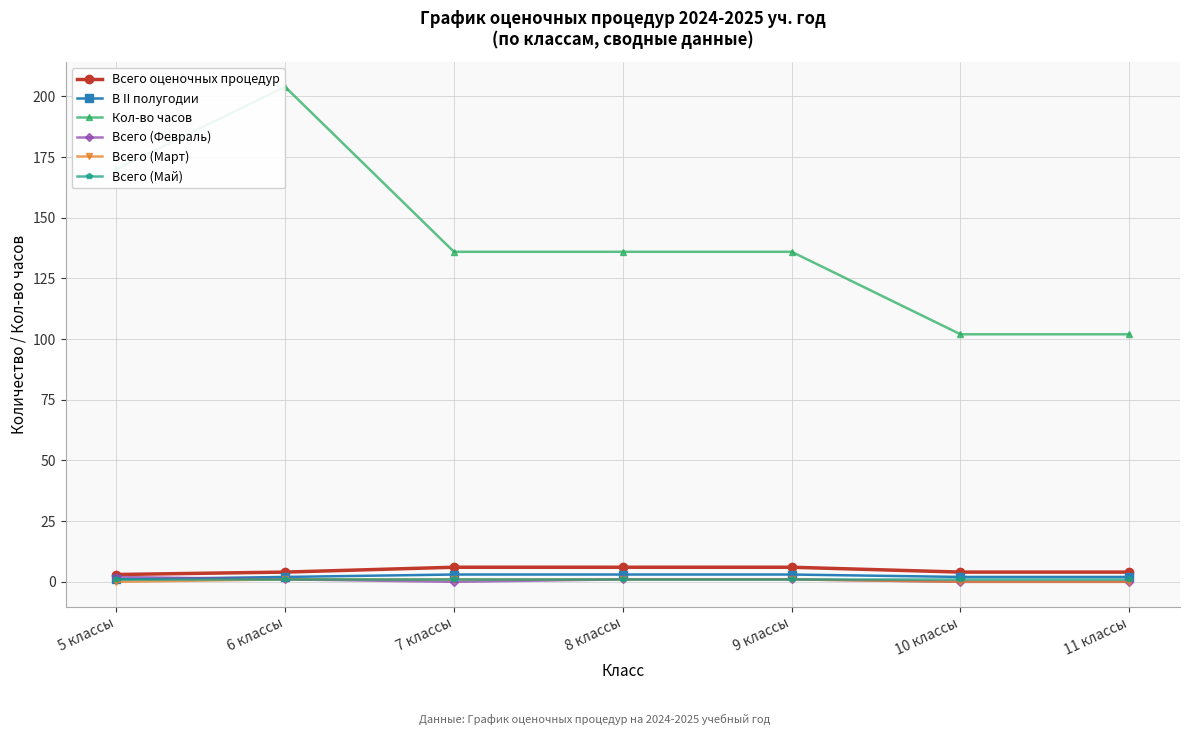

True or false: В II полугодии and Всего оценочных процедур cross at least once.

False